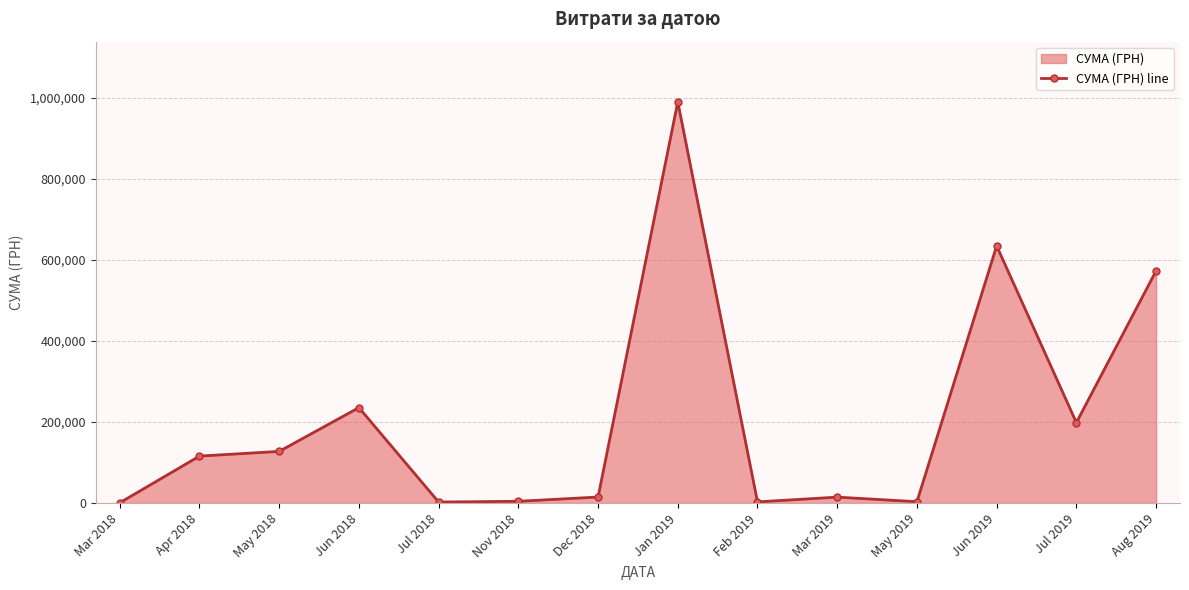

What is the difference between the second highest and minimum values?

633931.4